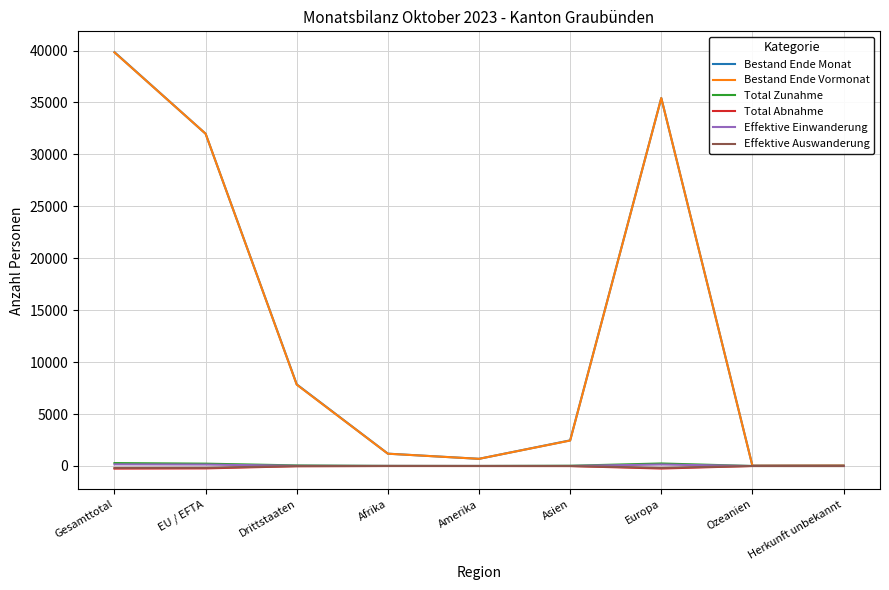

The value of Bestand Ende Vormonat at EU / EFTA is 54940. True or false?

False